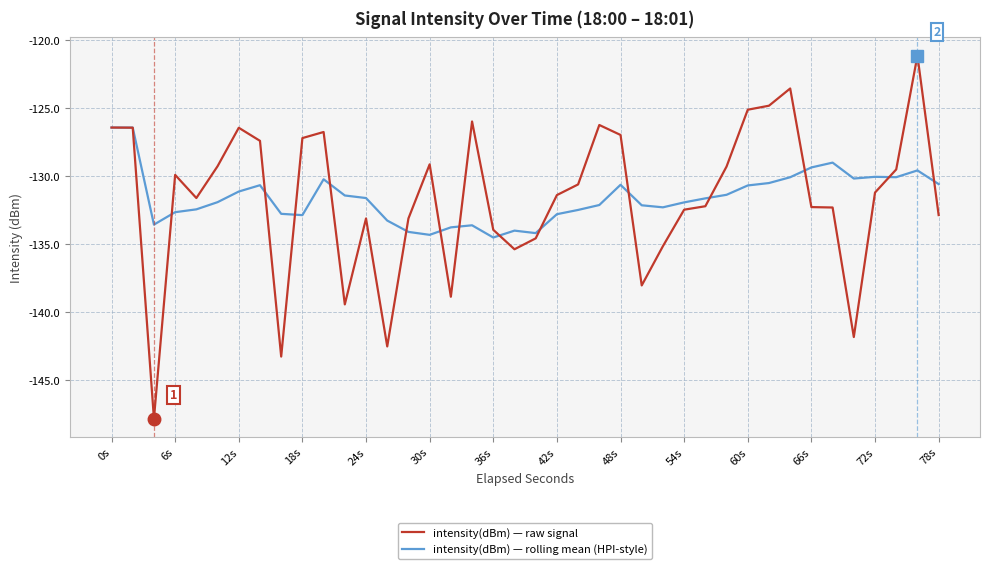

What is the highest value of the intensity(dBm) — raw signal series?

-121.1